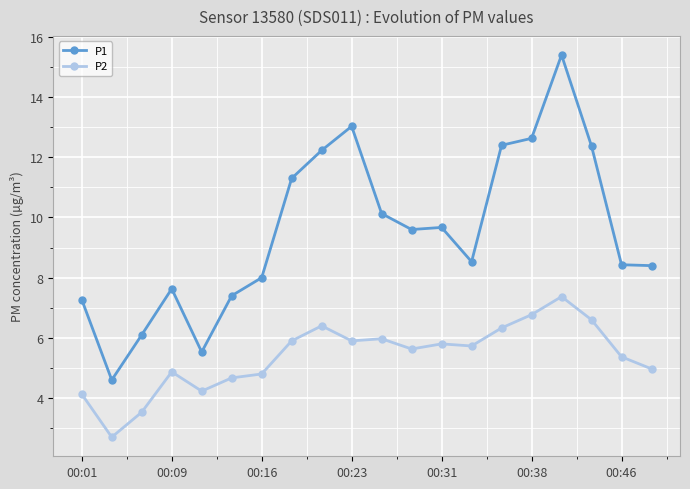

What is the value of the P1 point at the 8th from the left?

11.3